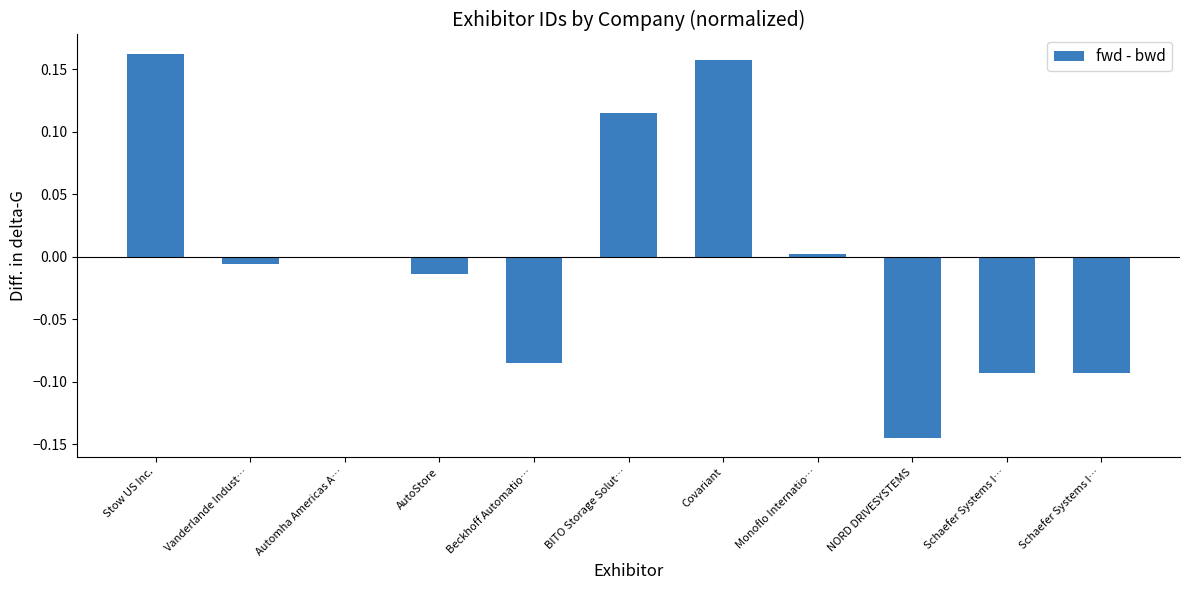

At which label is the value closest to 0?

Automha Americas A…